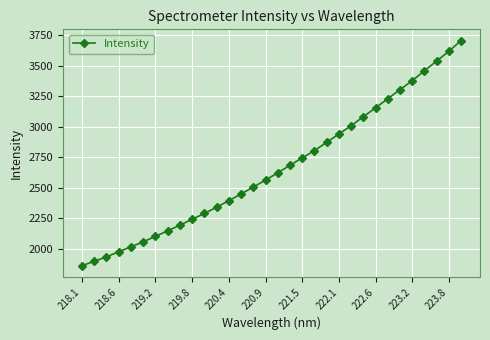

How many data points are less than 2621?

16